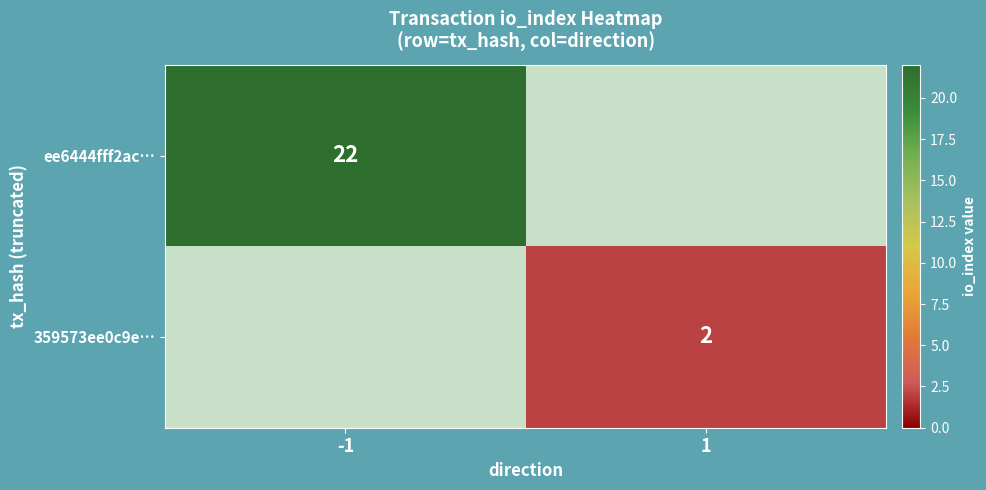

The ee6444fff2ac… series shows 22 at -1. True or false?

True